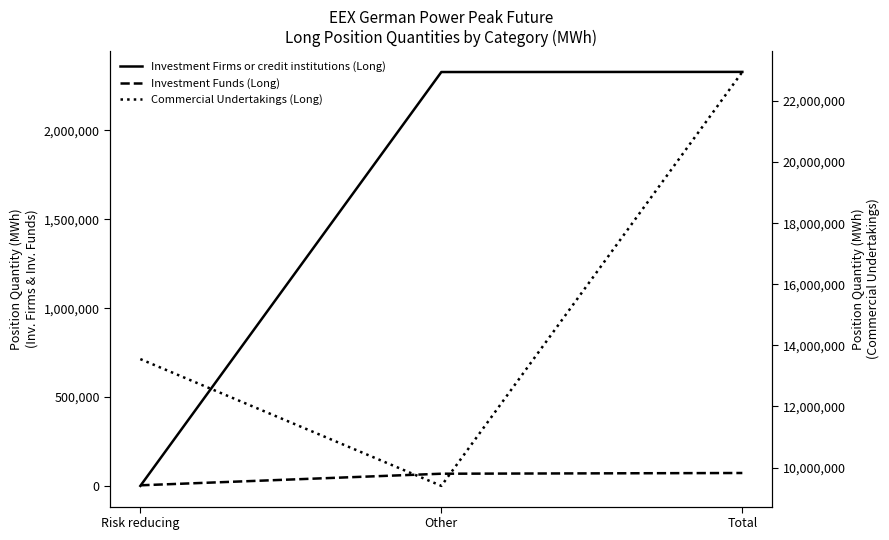

Reading left to right, what are all the values shown in this chart?

Investment Firms or credit institutions (Long): Risk reducing=756	Other=2328684	Total=2329440
Investment Funds (Long): Risk reducing=4032	Other=69180	Total=73212
Commercial Undertakings (Long): Risk reducing=13550508	Other=9400176	Total=22950684